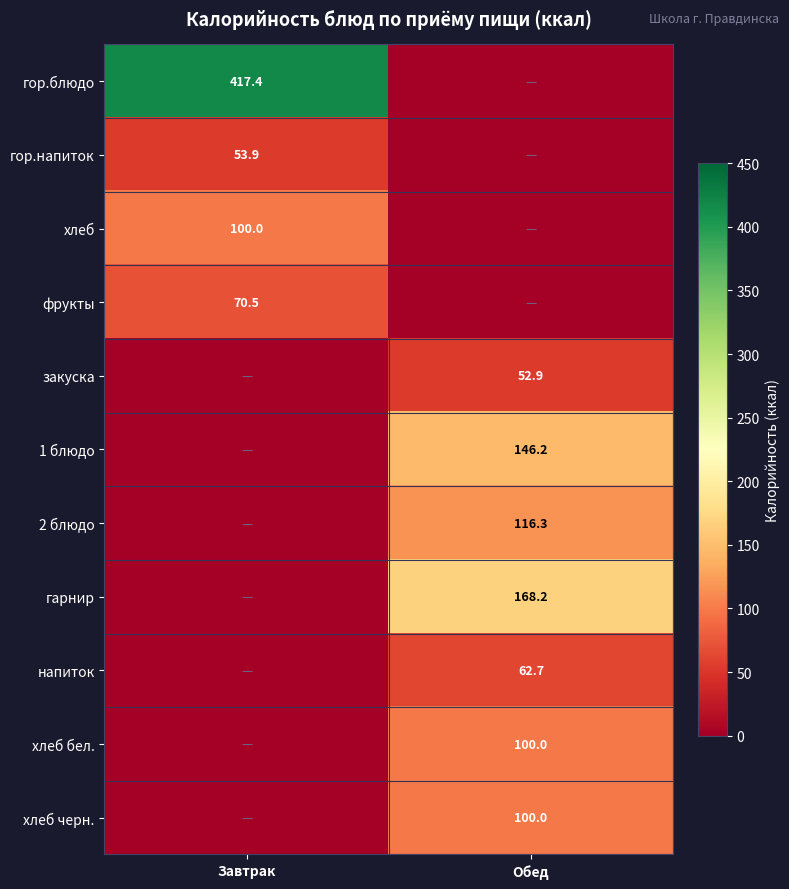

Which has a higher value, Обед or Завтрак?

Завтрак